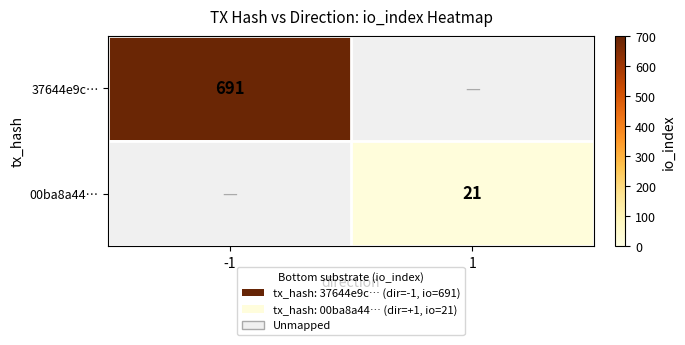

Is the value of 00ba8a44… at 1 greater than the value of 37644e9c… at -1?

No